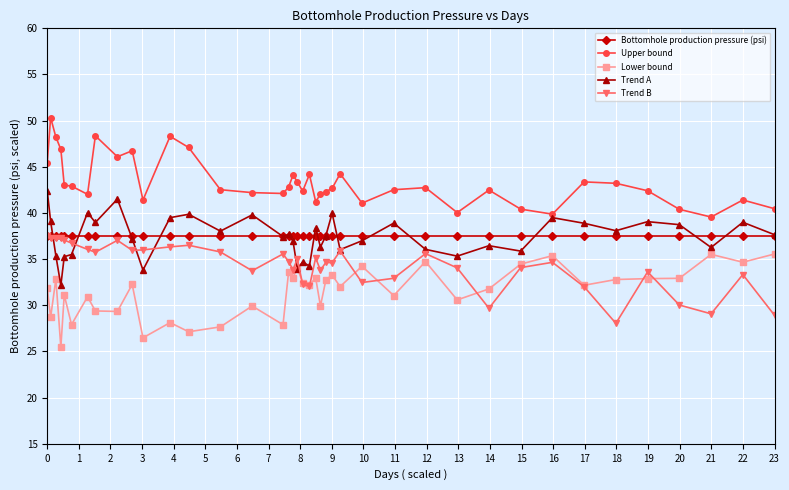

True or false: Upper bound has more than 0 interior local peaks.

True